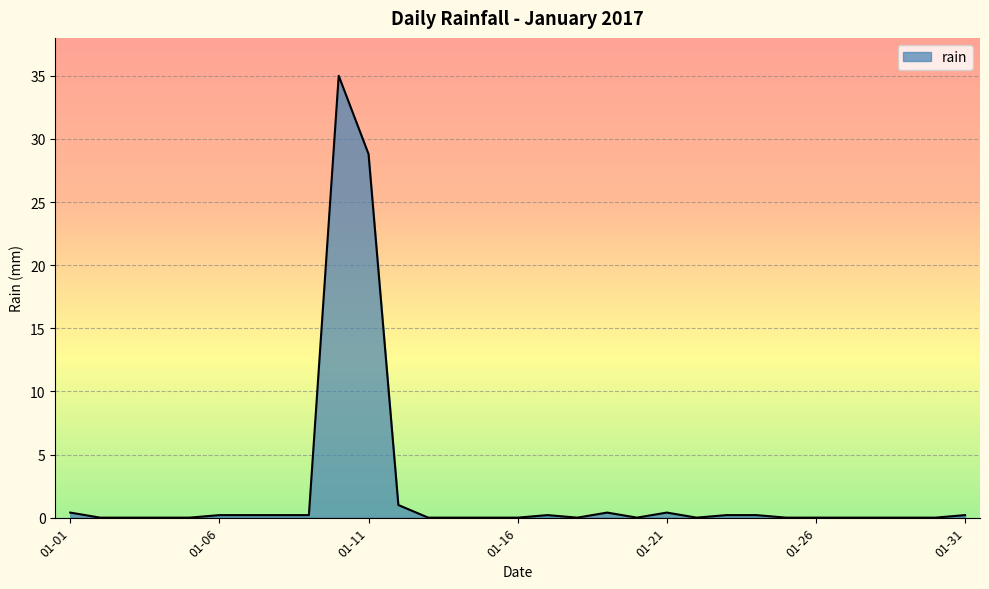

What is the difference between the maximum and minimum values?

35.0